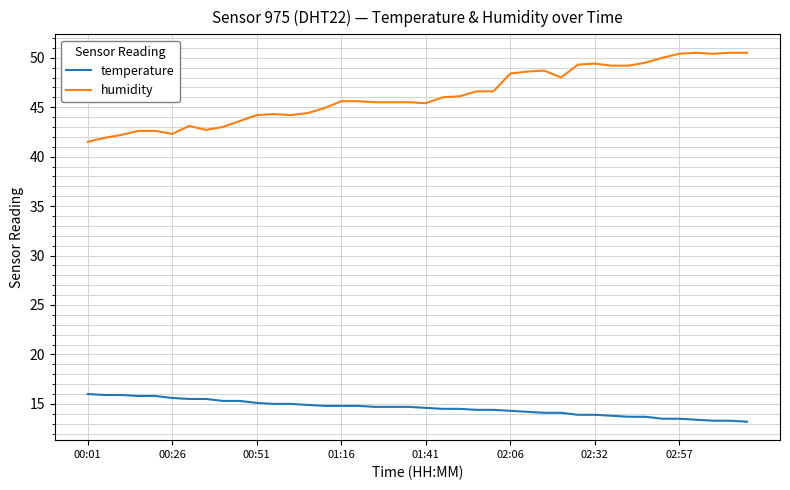

How many series are shown in this chart?

2